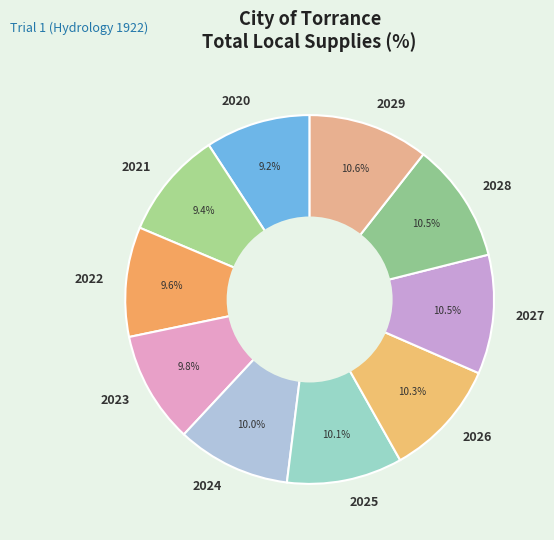

How many slices are in this pie chart?

10